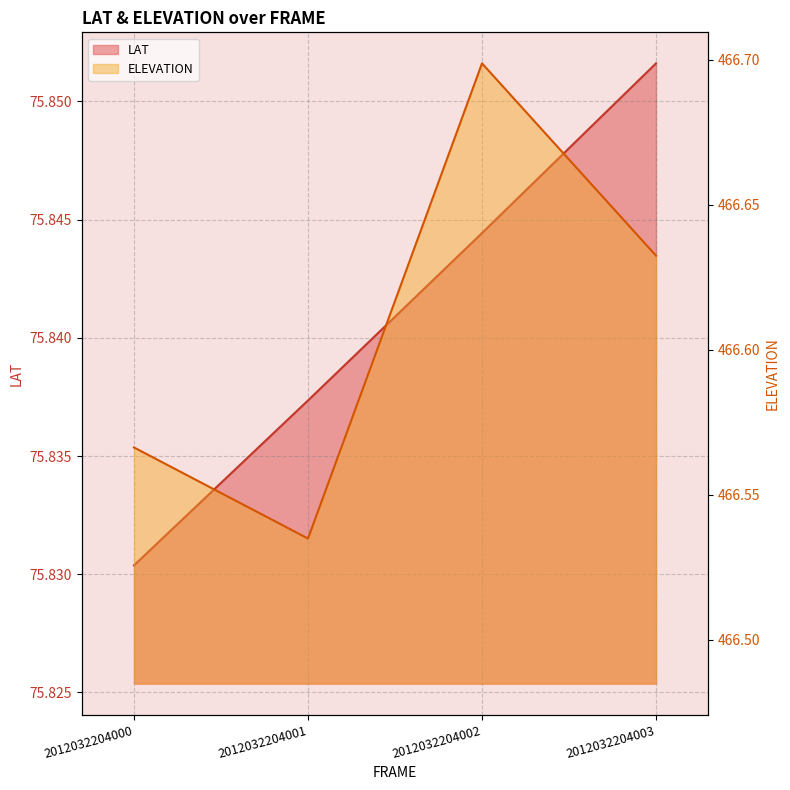

At which category is the sum across all series the highest?

2012032204002